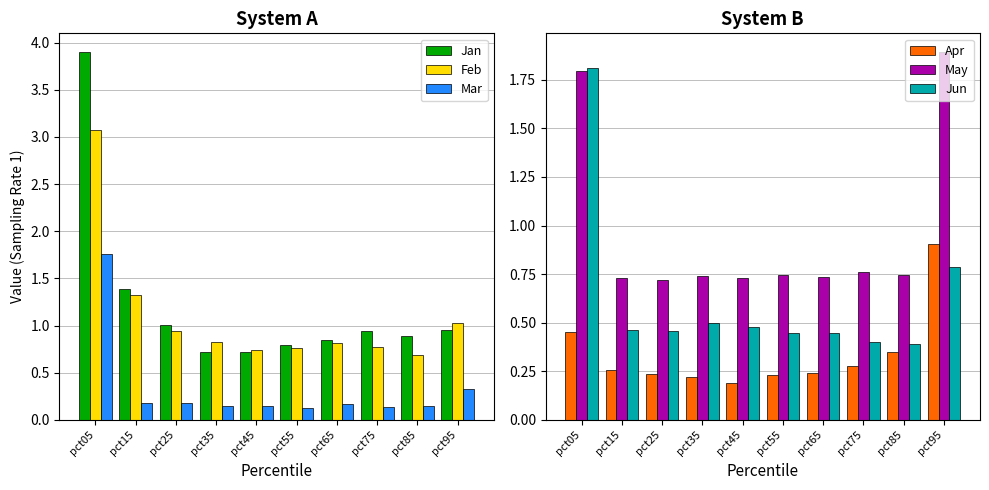

The value of Mar at pct85 is 0.2. True or false?

True